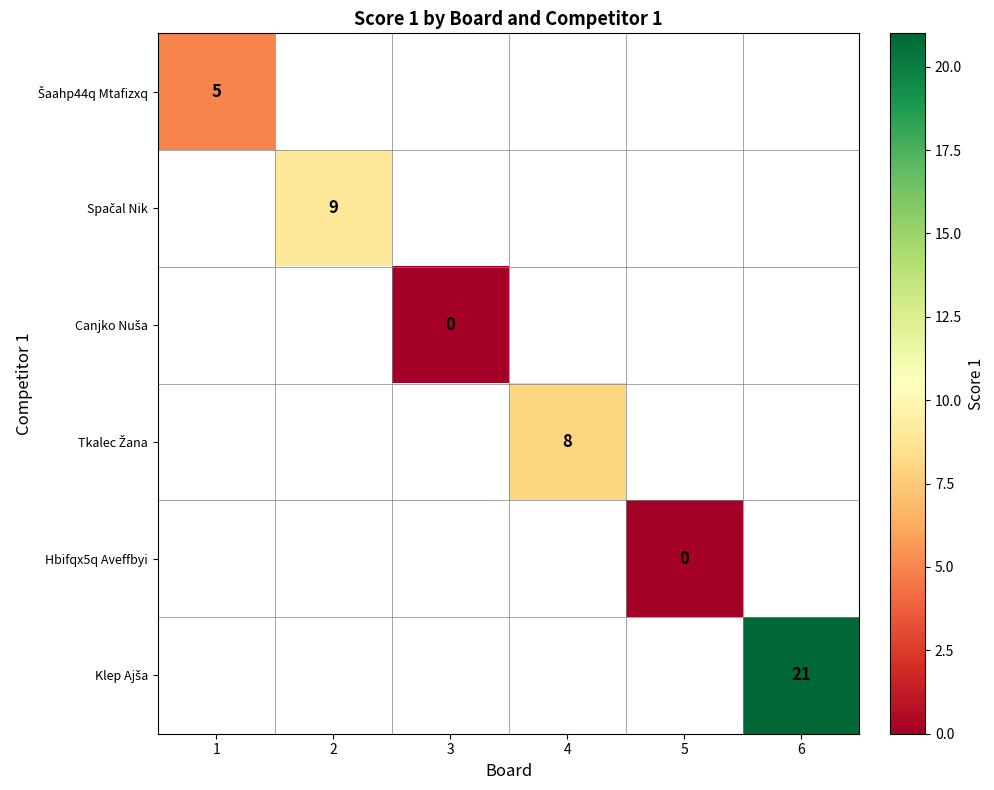

The Šaahp44q Mtafizxq series shows 5.0 at 1. True or false?

True